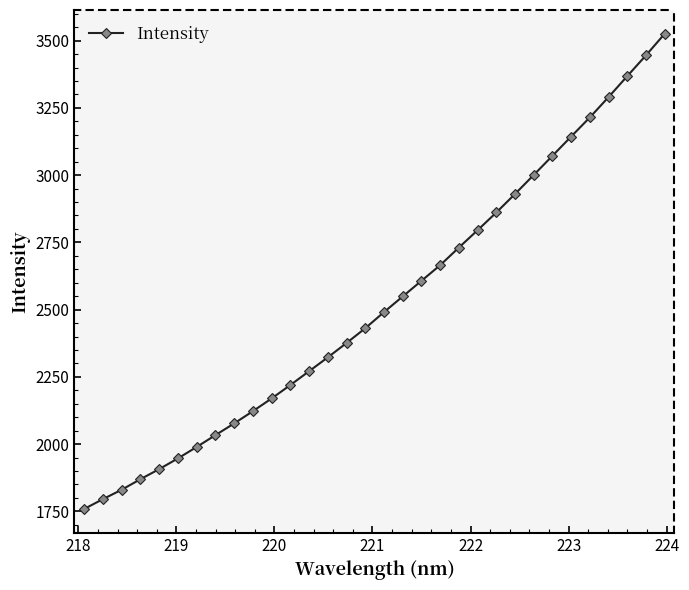

What is the difference between the second highest and second lowest values?

1650.2